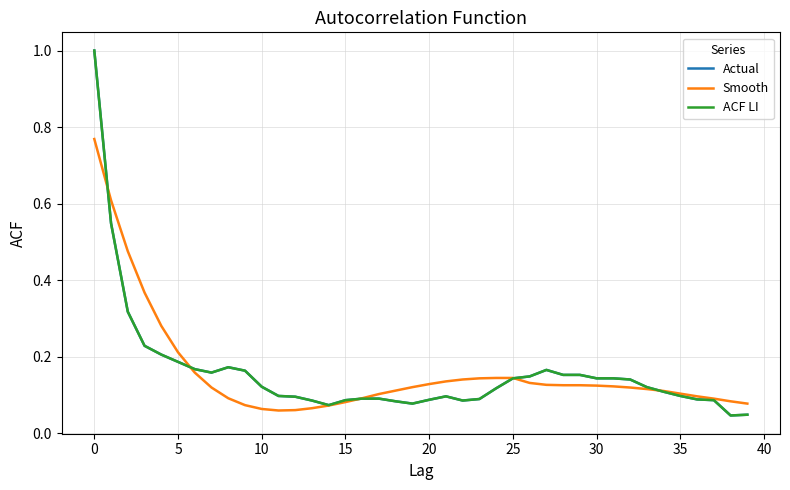

How many intersections are there between Actual and Smooth?

5